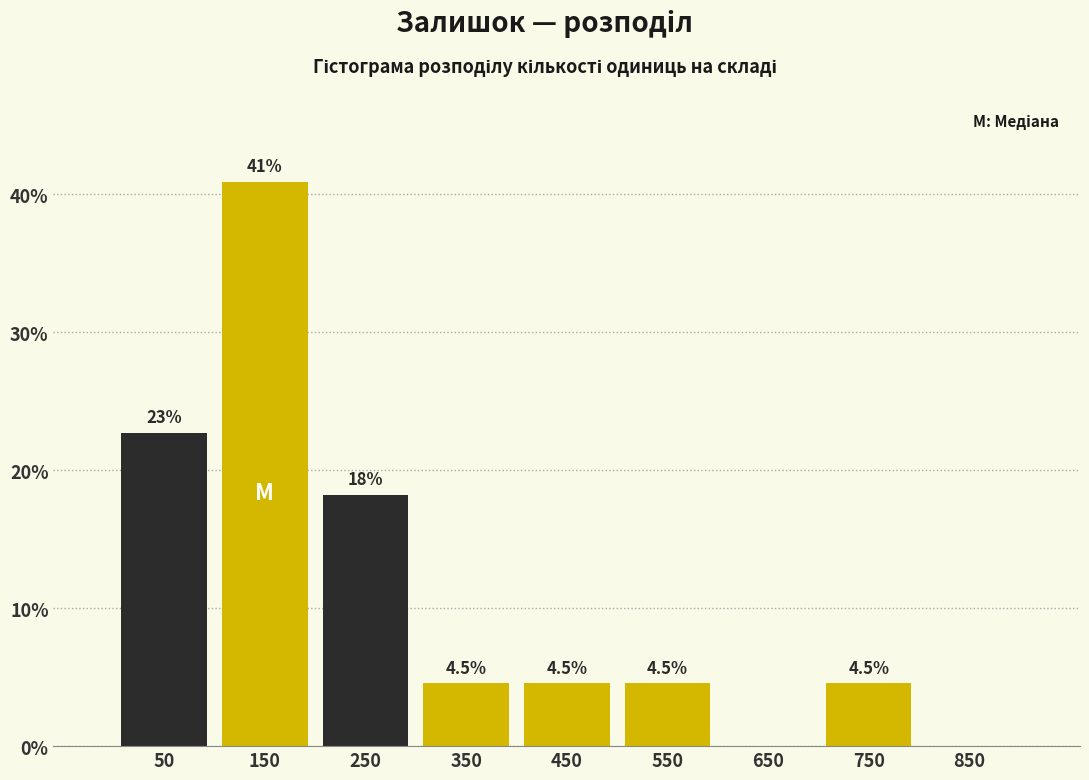

Which range on the x-axis has the tallest bar?

100 to 200